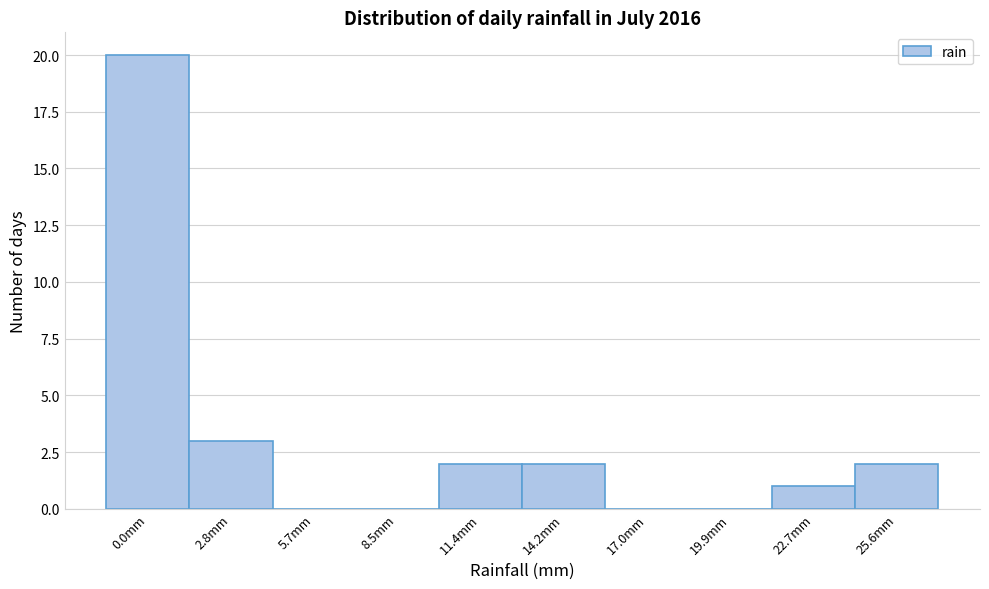

Reading left to right, list all the values displayed in this chart.

0.0mm=20	2.8mm=3	5.7mm=0	8.5mm=0	11.4mm=2	14.2mm=2	17.0mm=0	19.9mm=0	22.7mm=1	25.6mm=2